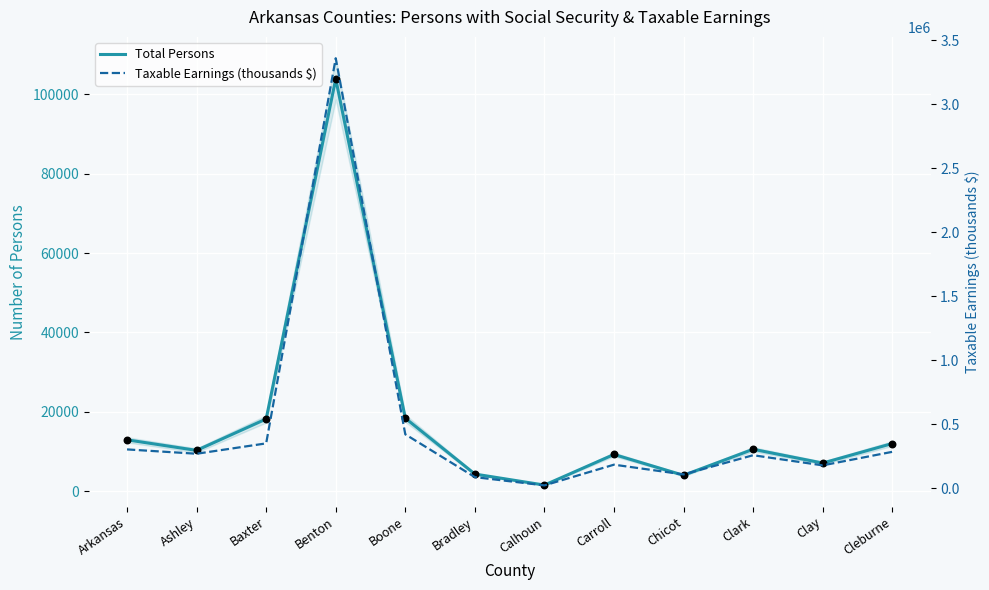

At how many categories does at least one series exceed 388825?

2